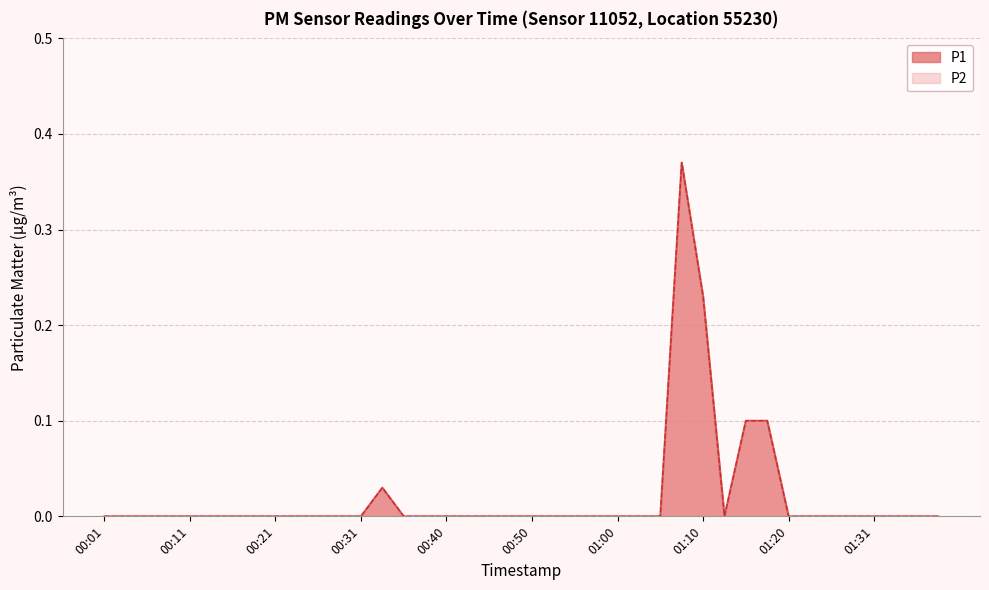

Where is the first local minimum for P2?

01:13